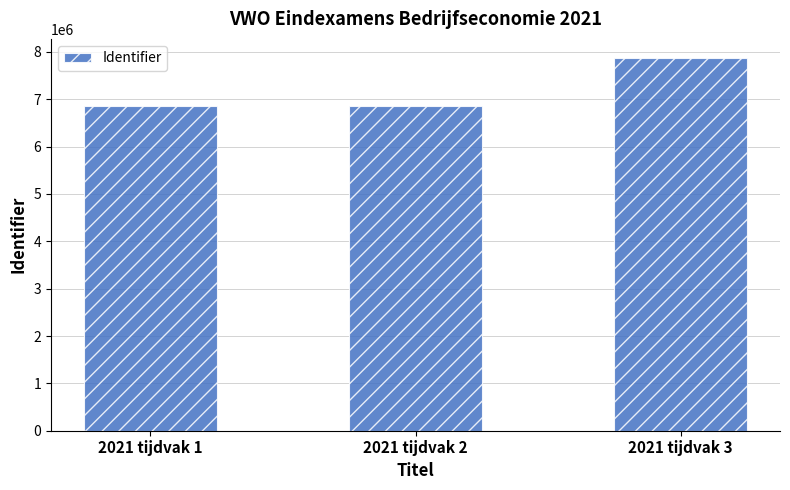

Which label corresponds to the largest value in the chart?

2021 tijdvak 3